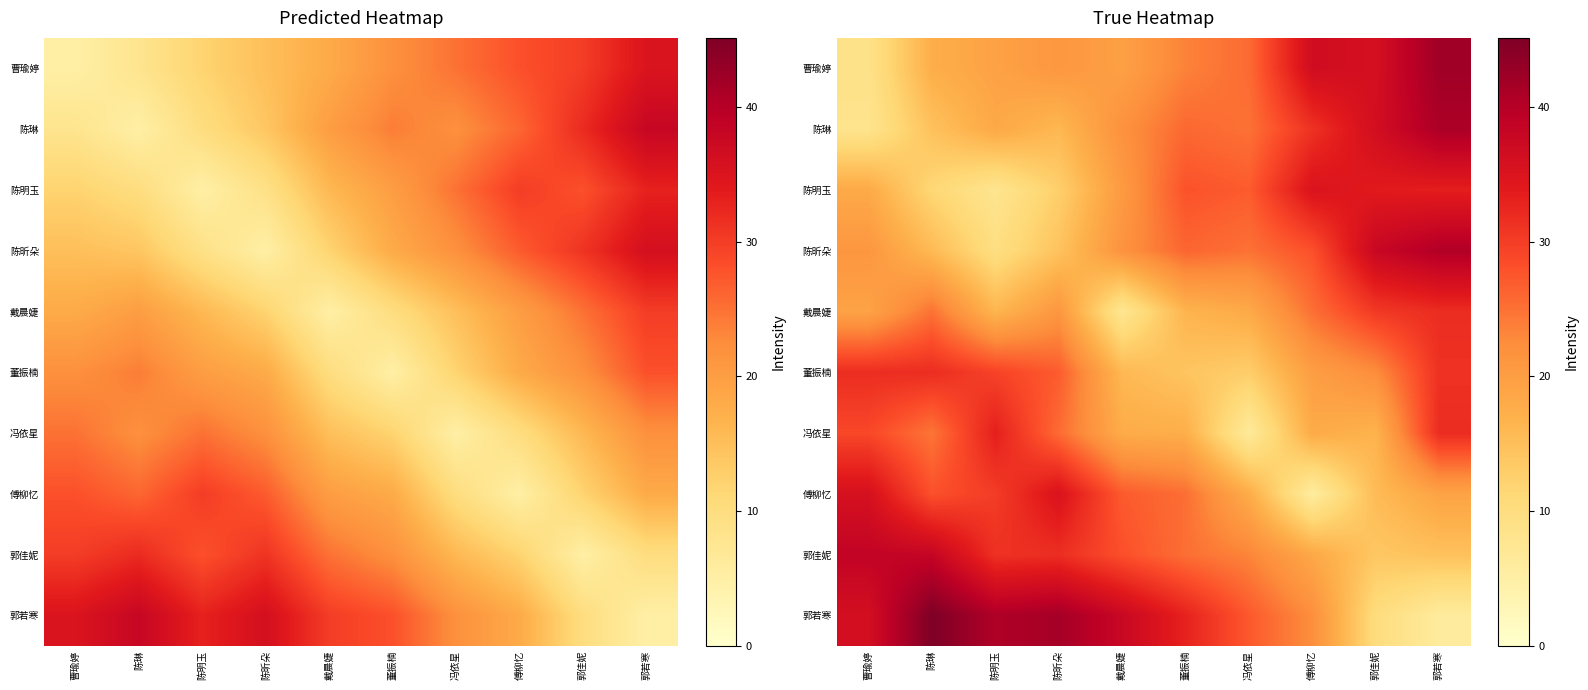

What is the maximum value shown in the chart?

45.1